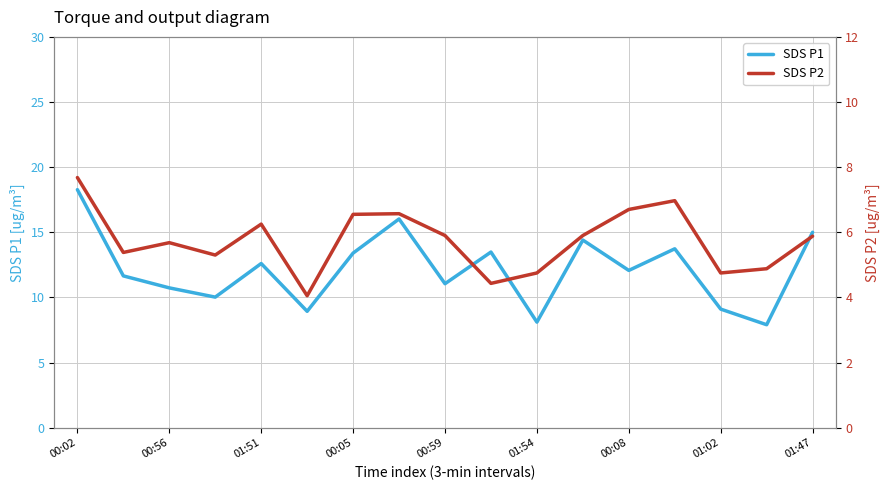

How many categories are shown in the chart?

17